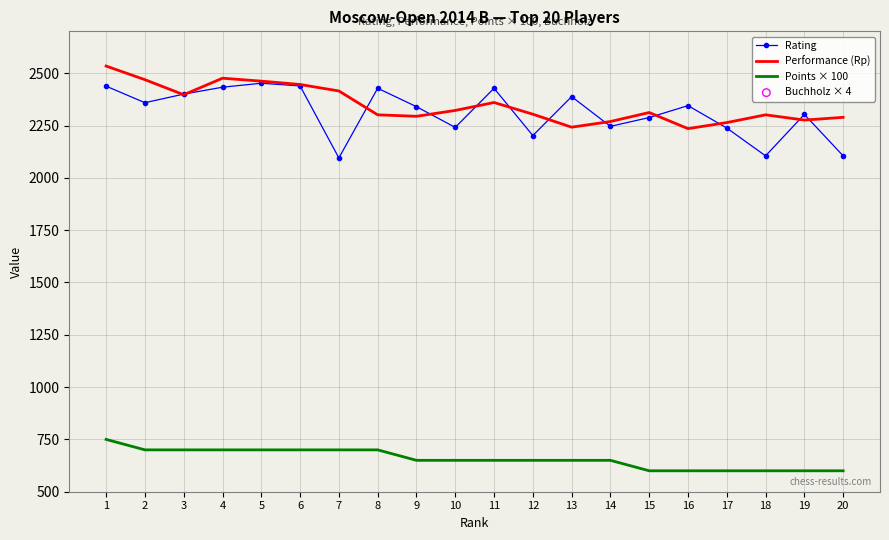

Which series has the largest total across all categories?

Performance (Rp)